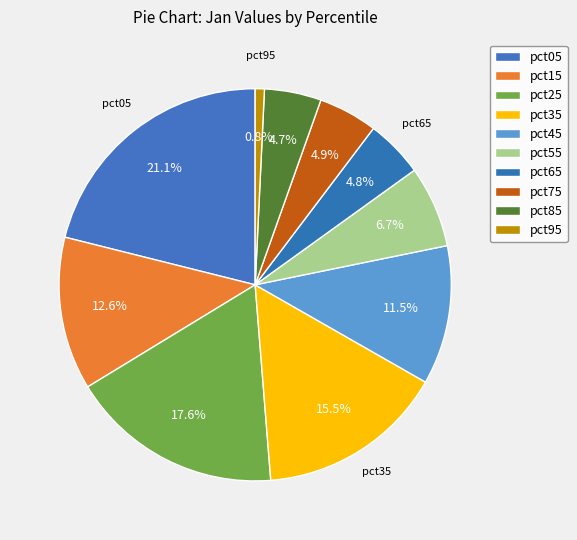

How many segments does this pie chart have?

10